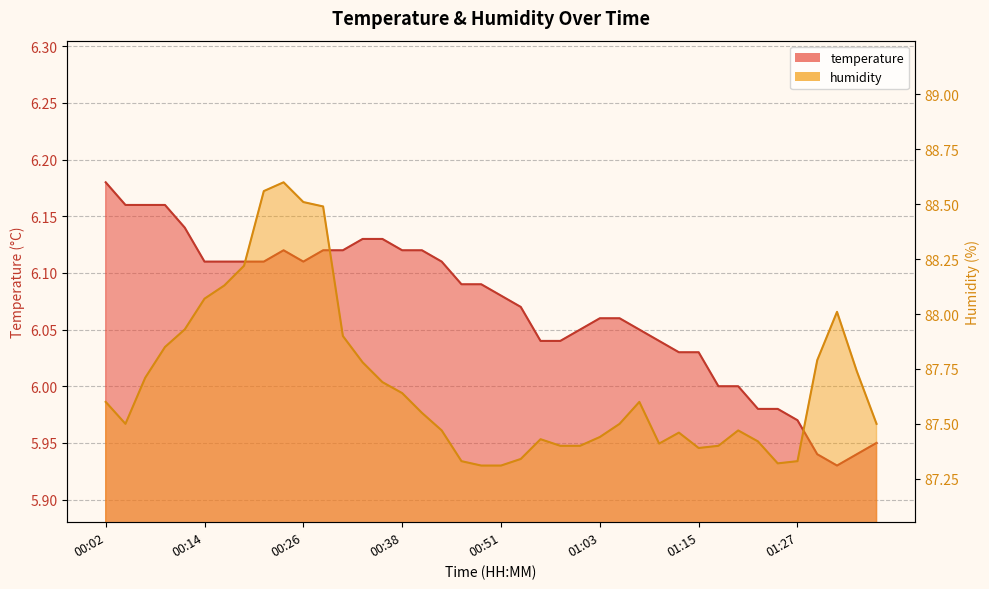

The humidity series shows 37.2 at 00:12. True or false?

False